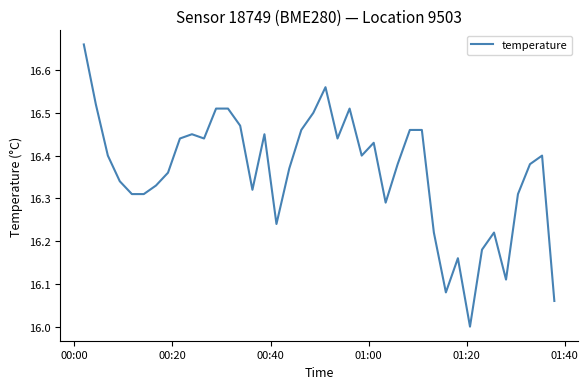

What is the greatest value displayed?

16.7